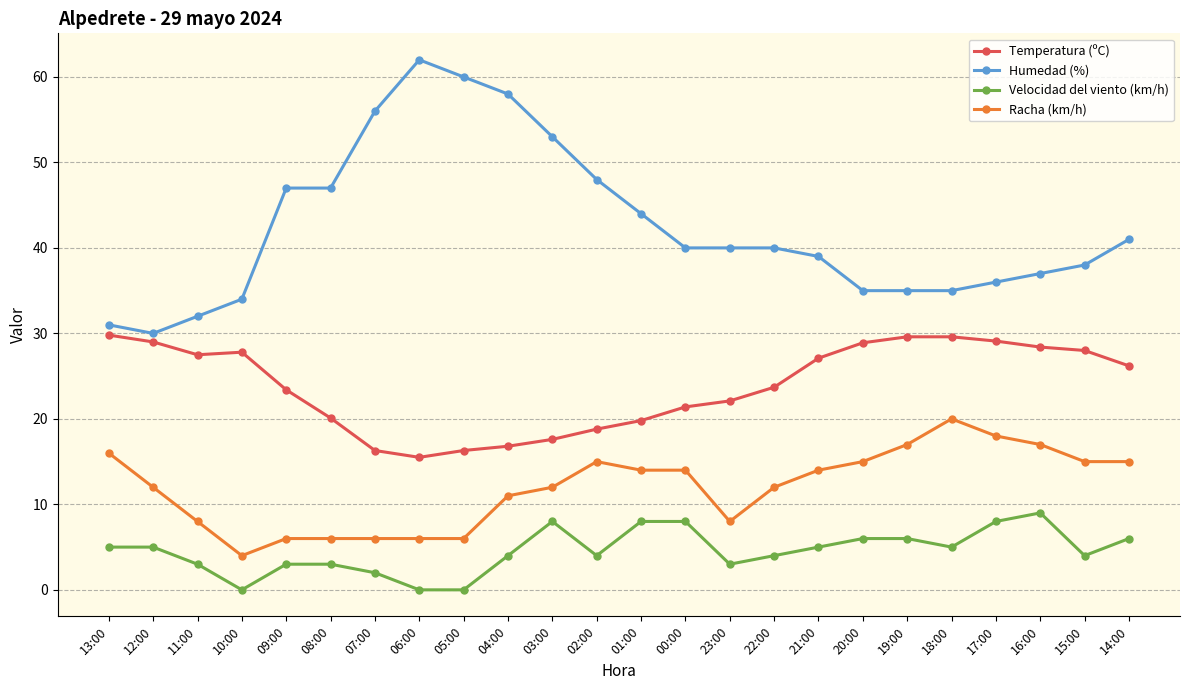

Rank the series by their maximum value, from lowest to highest.

Velocidad del viento (km/h), Racha (km/h), Temperatura (ºC), Humedad (%)